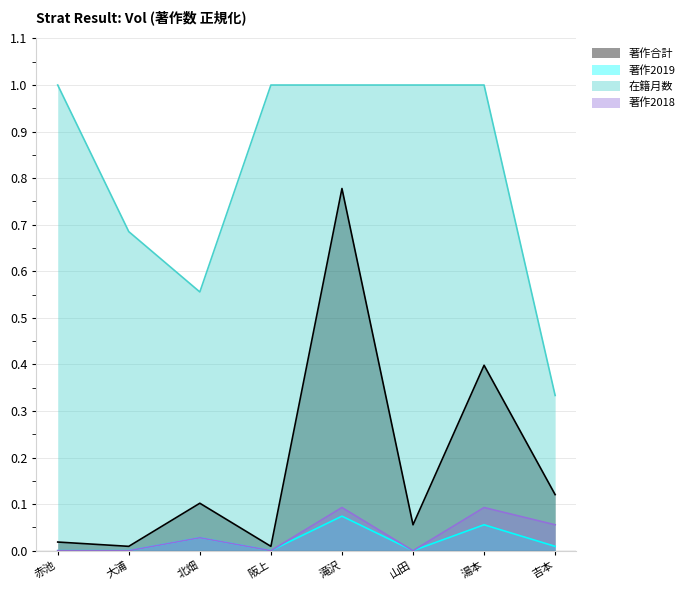

At which category is the sum across all series the highest?

滝沢